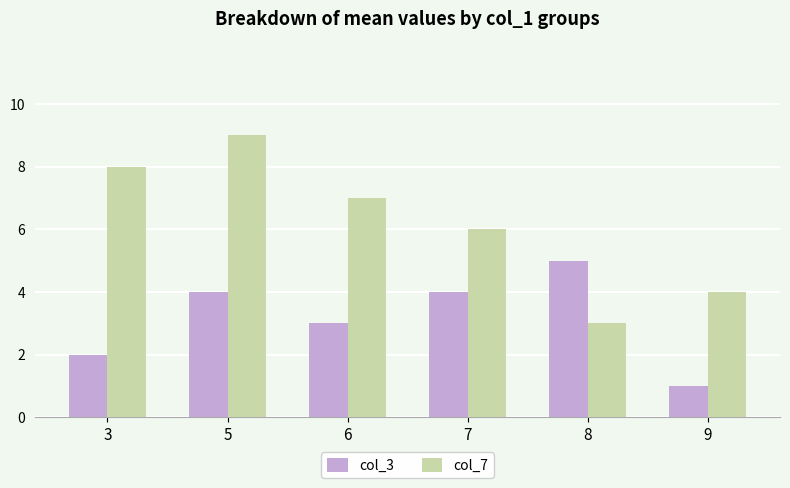

Is it true that col_7 equals 4 at 9?

True